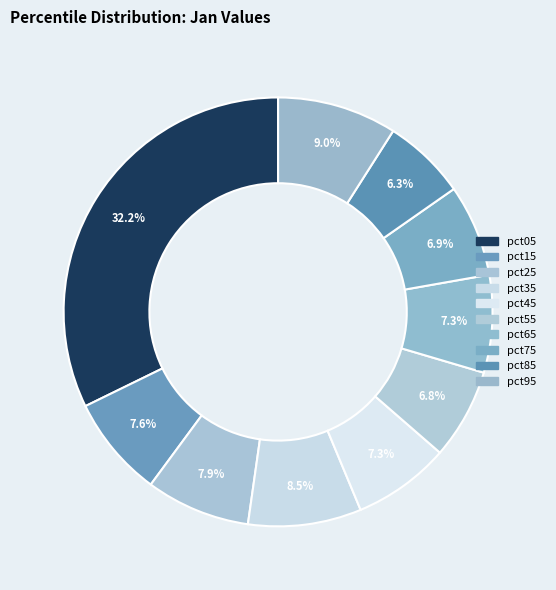

What is the smallest slice in the pie chart?

pct85